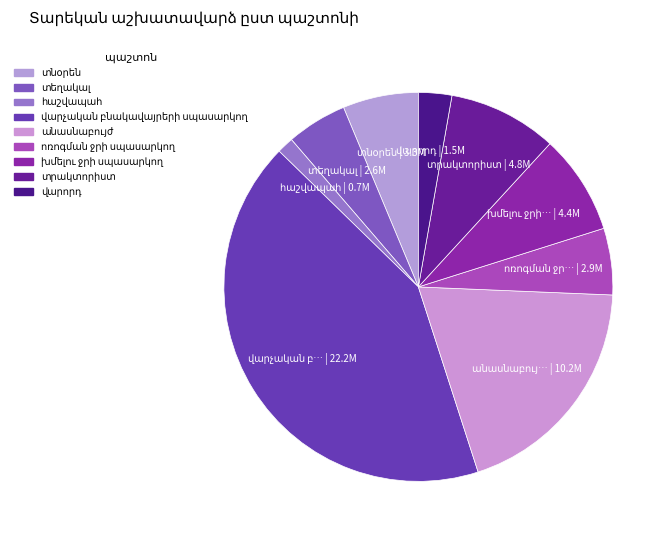

How many slices are in this pie chart?

9